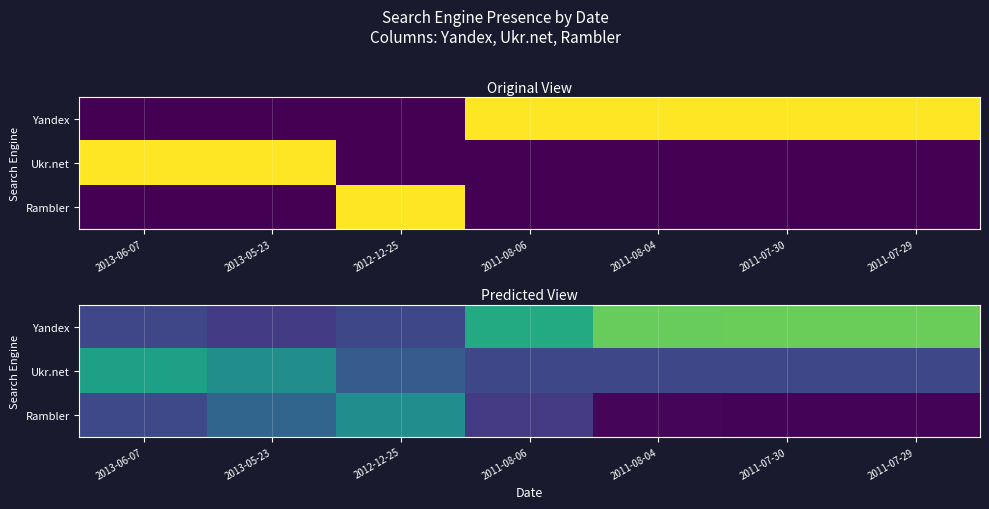

Is the value of Ukr.net at 2011-07-29 greater than the value of Rambler at 2012-12-25?

No